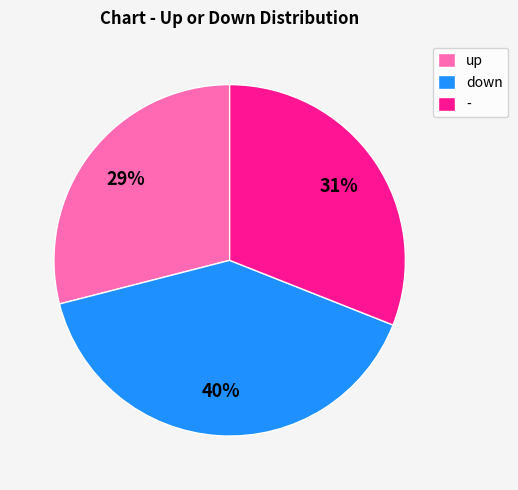

Between - and up, which is larger?

-